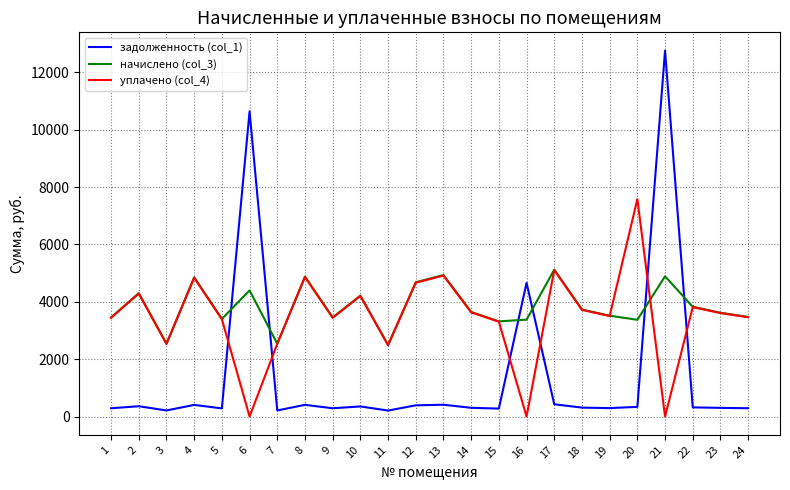

At which category does уплачено (col_4) reach its first local peak?

2